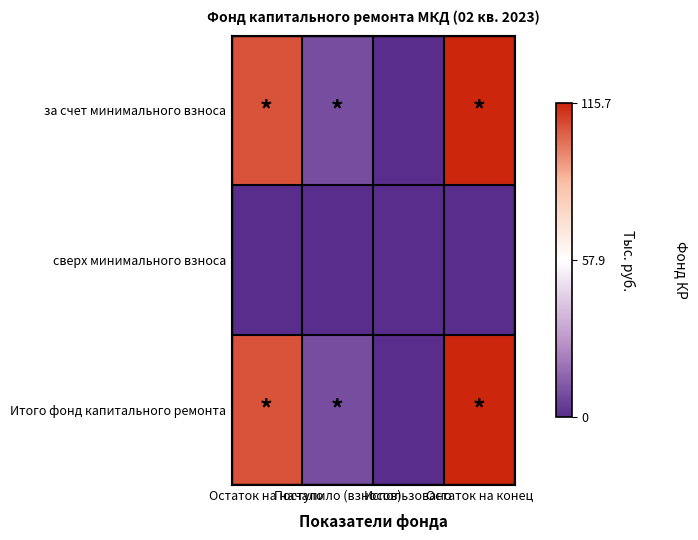

Which series has the largest range (max minus min)?

за счет минимального взноса